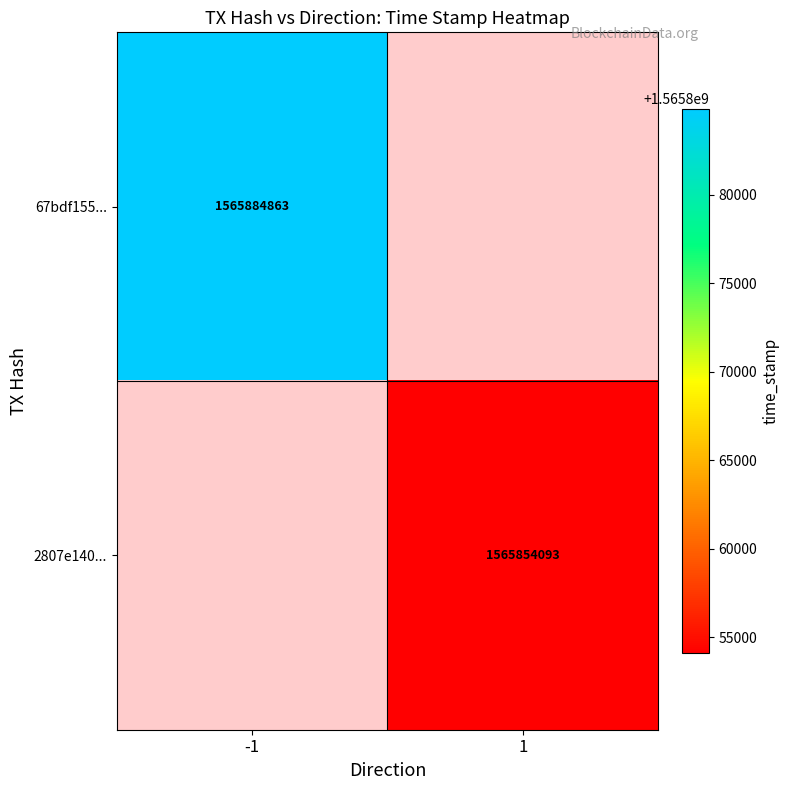

The 2807e140... series shows 1565854093 at 1. True or false?

True